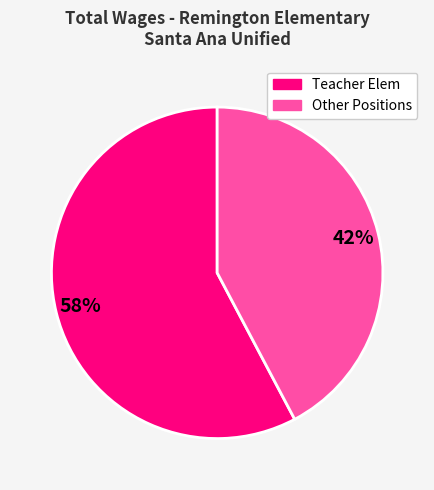

To the nearest percent, what is the average slice percentage?

50%